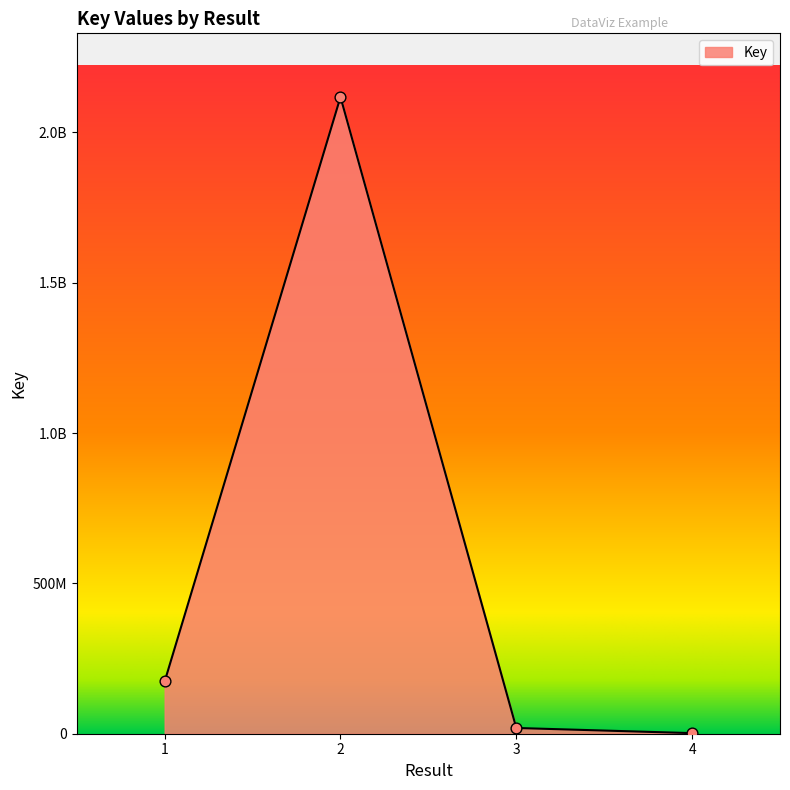

Does the chart have visible grid lines?

No